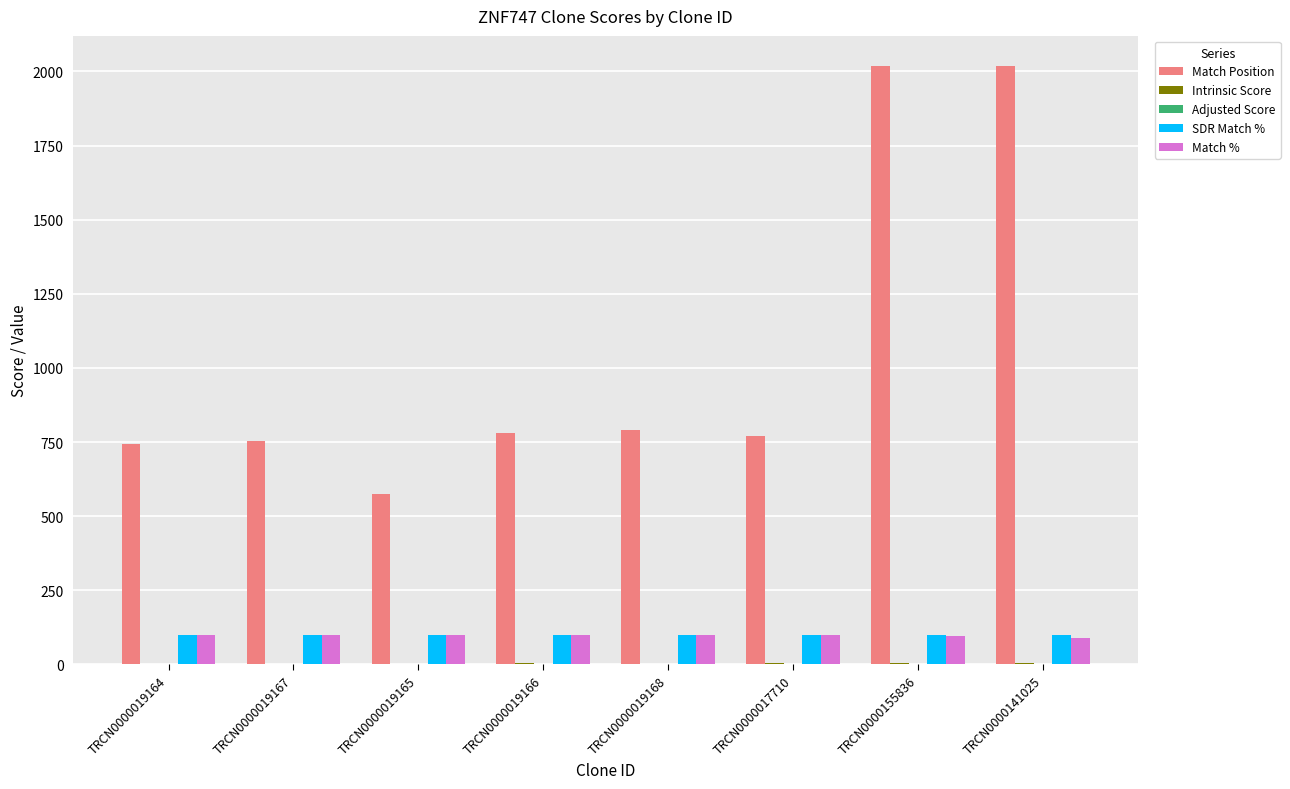

What is the total value across all series at TRCN0000019167?

953.0